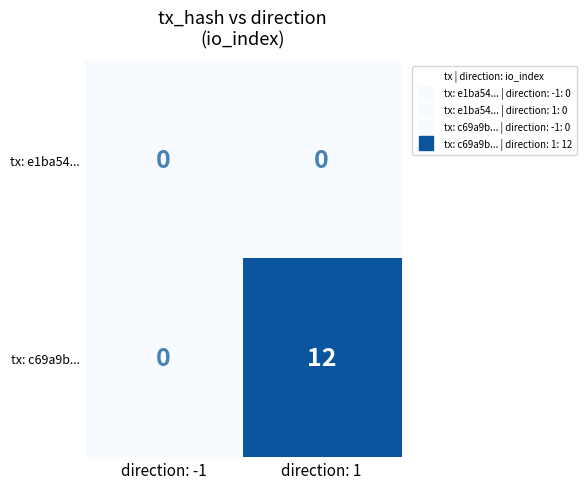

At which category does the chart reach its peak across all series?

direction: 1